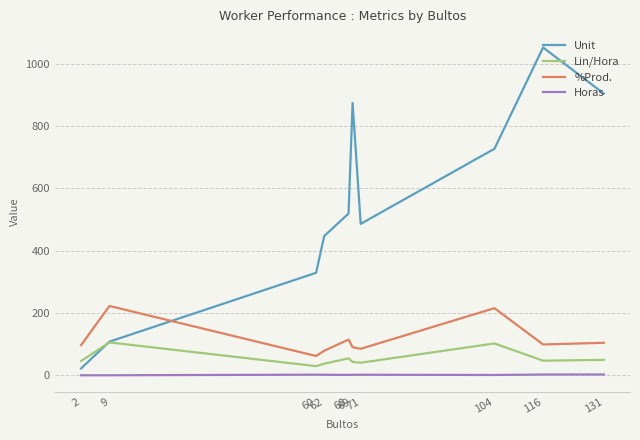

Is it true that Unit equals 519.0 at 68?

True